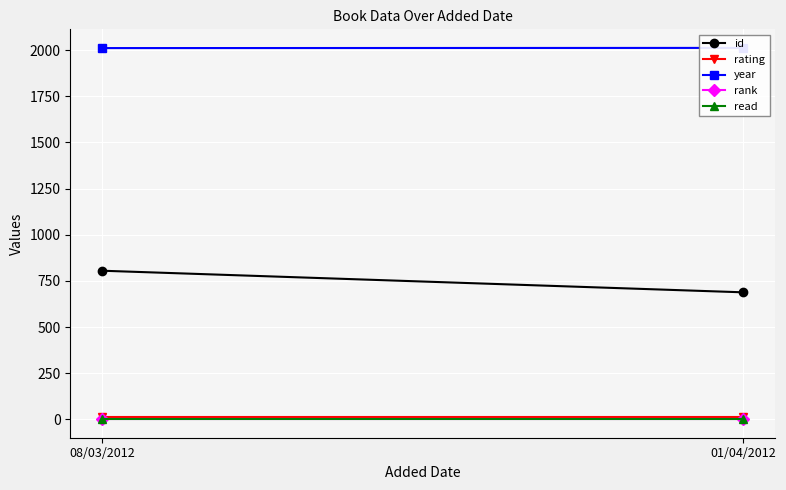

How many id values are between 688 and 805?

2